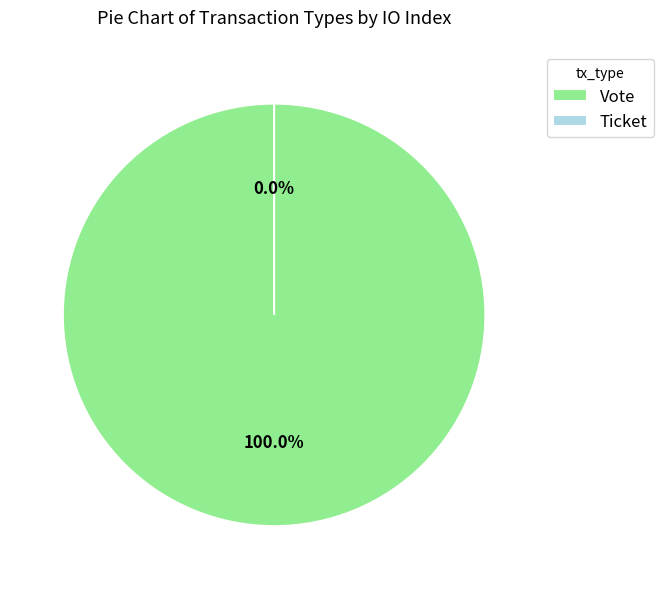

Is the sum of Vote and Ticket greater than half?

Yes